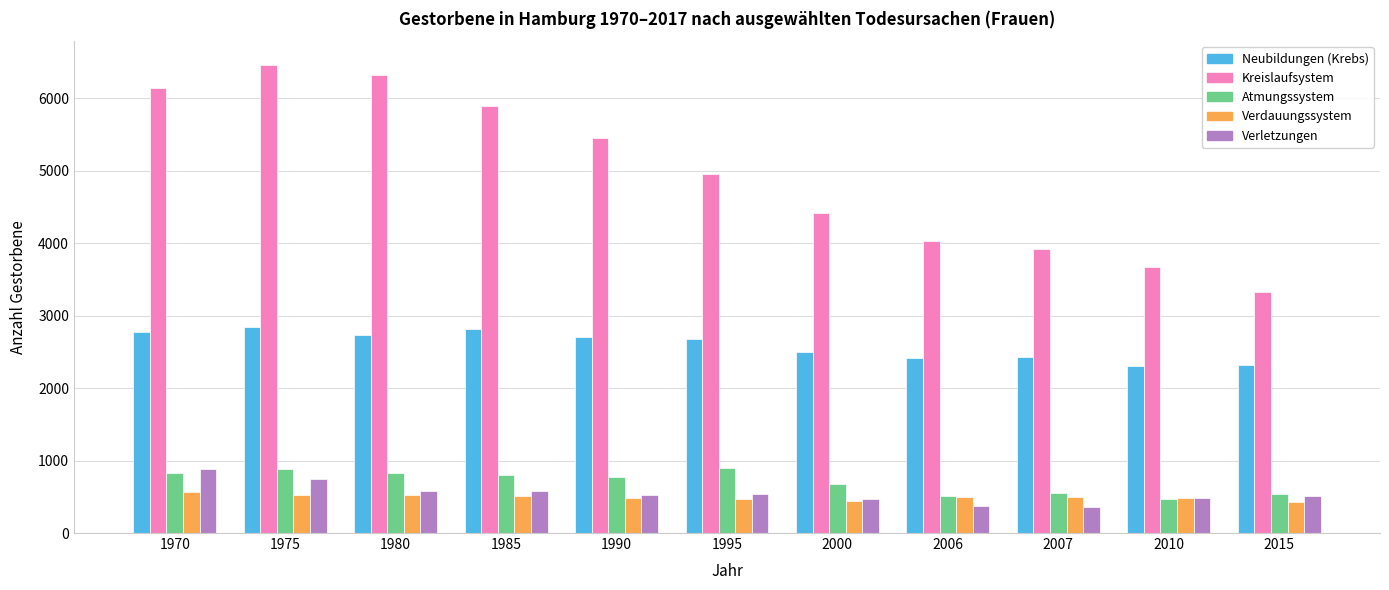

What is the value of the Kreislaufsystem bar at the 5th from the left?

5444